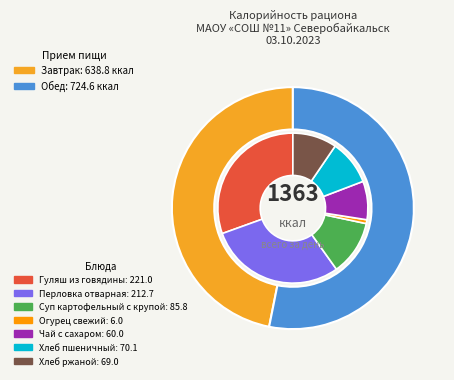

What is the smallest slice in the pie chart?

Завтрак